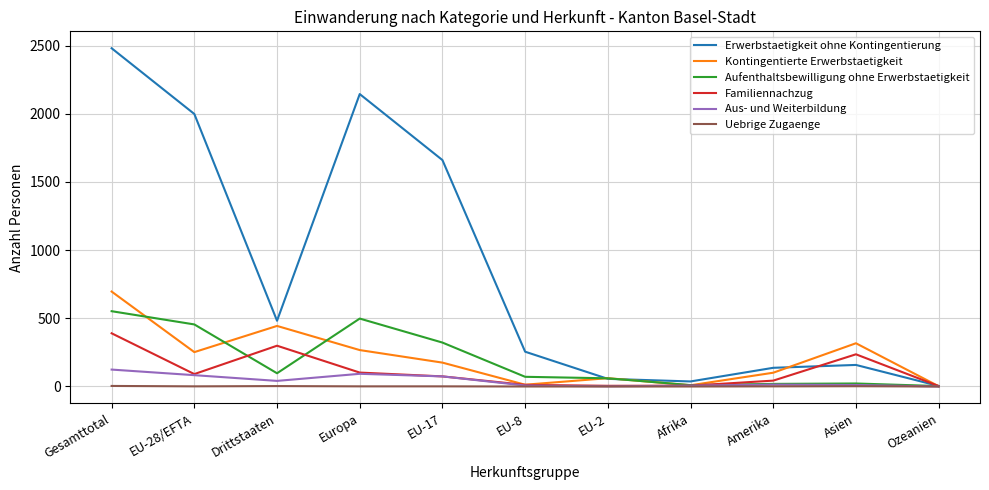

What is the approximate value of Aus- und Weiterbildung at Gesamttotal, to the nearest 50?

100